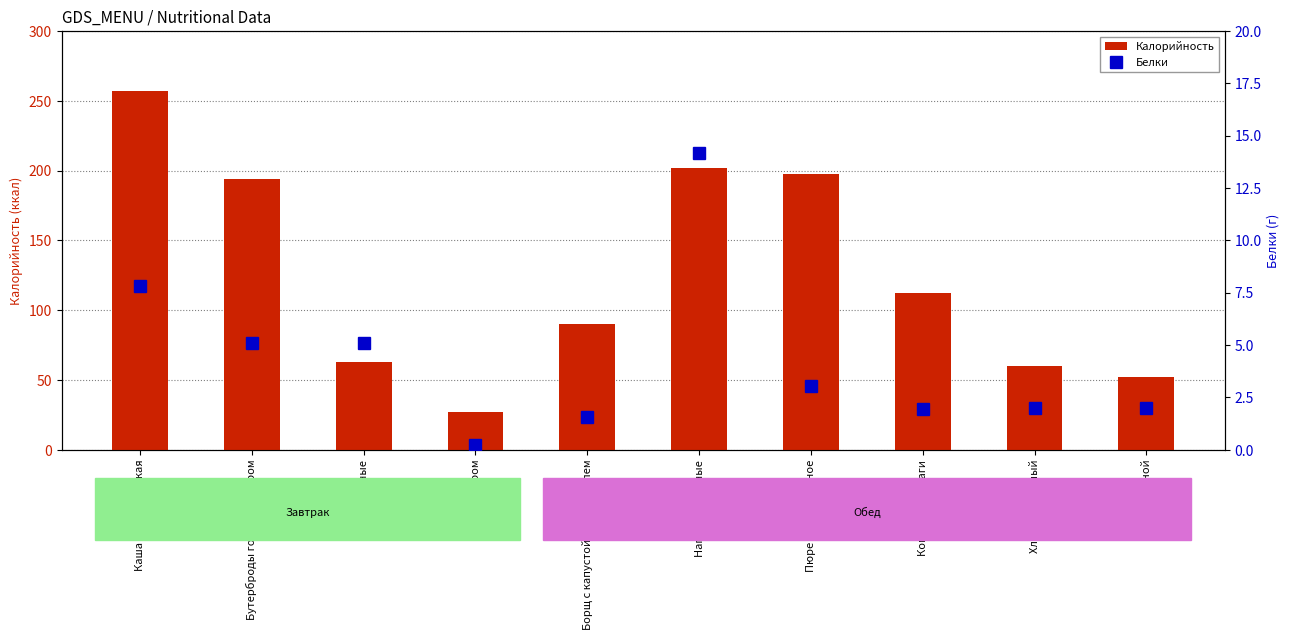

Which series changed the most between Яйца вареные and Хлеб ржаной?

Калорийность